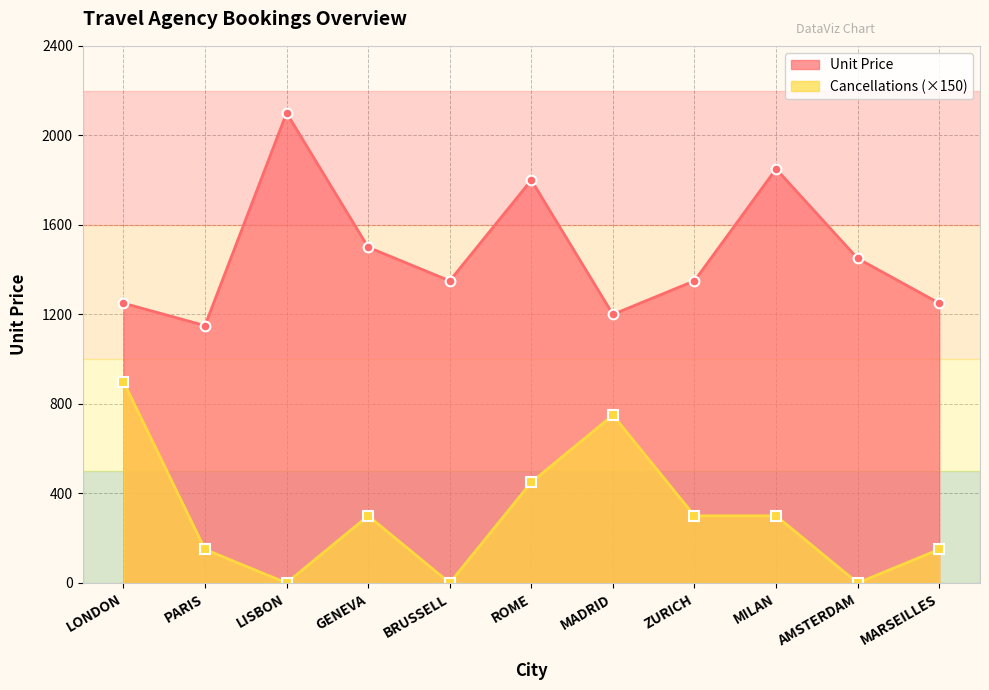

What is the average value of the Cancellations series?

300